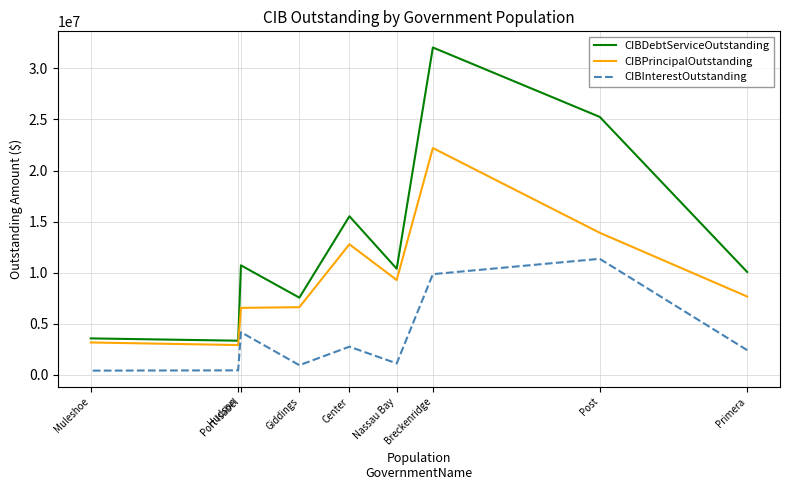

What is the difference between the maximum and second lowest values in the CIBInterestOutstanding series?

10924368.3